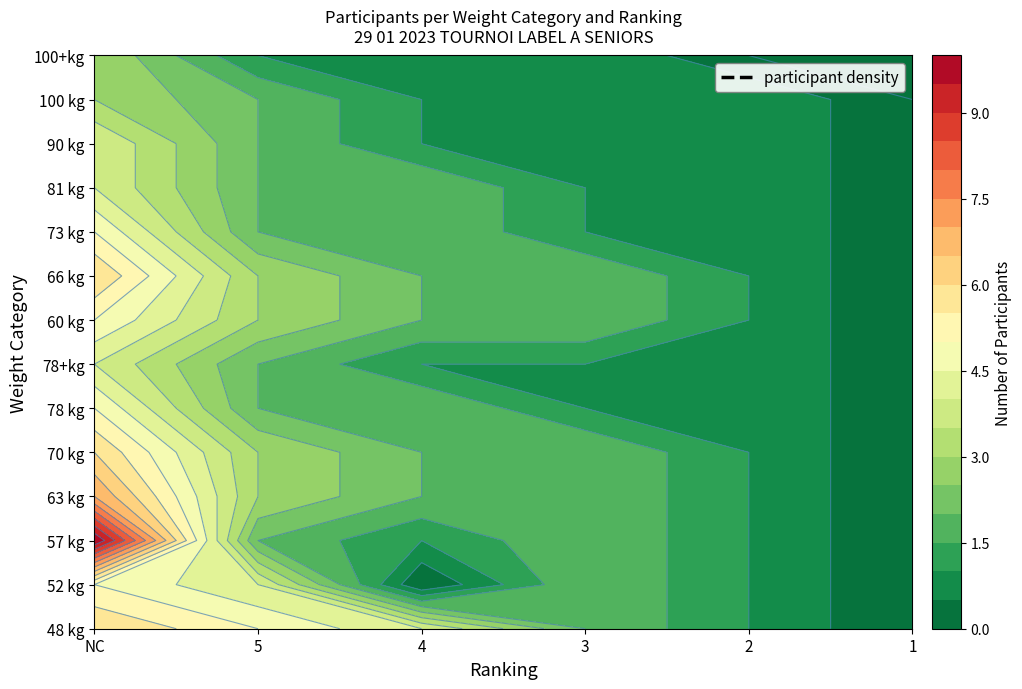

Is it true that 60 kg equals 3 at 4?

False